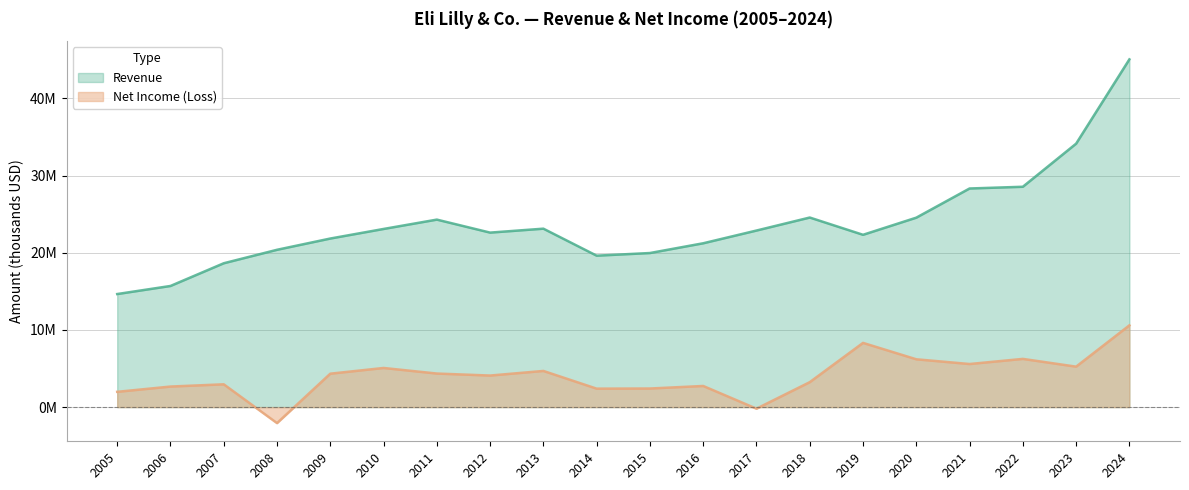

Which label corresponds to the largest value in the chart?

2024